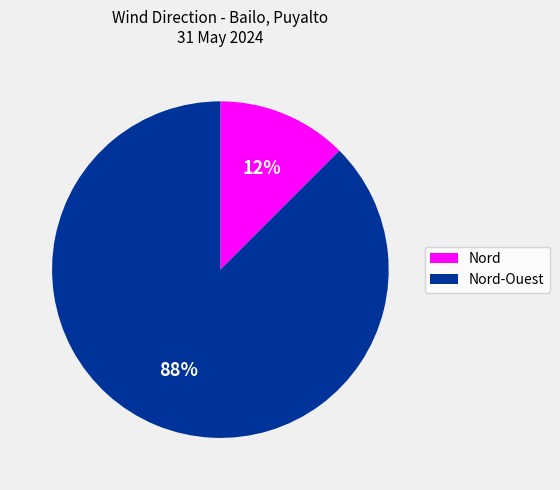

How many slices are in this pie chart?

2